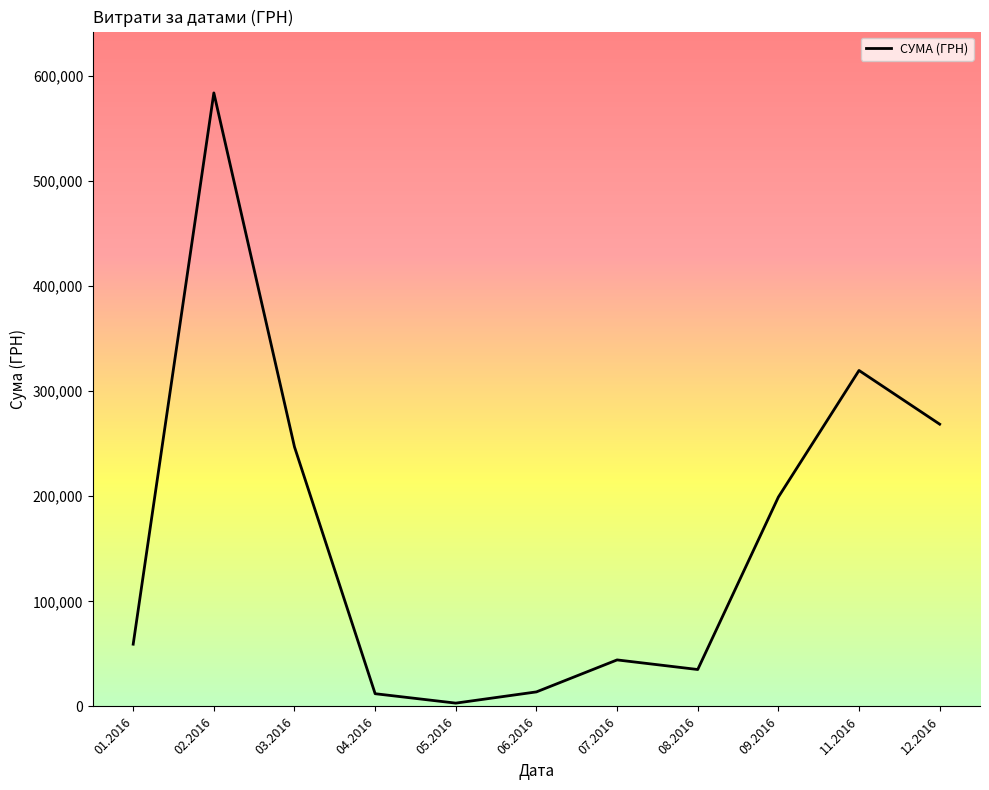

What is the greatest value displayed?

583556.1